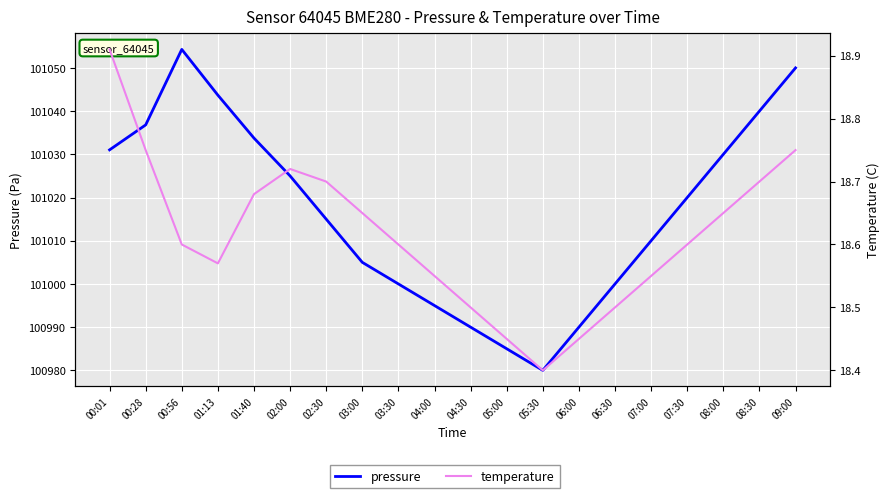

What is the label of the 8th point from the right?

05:30